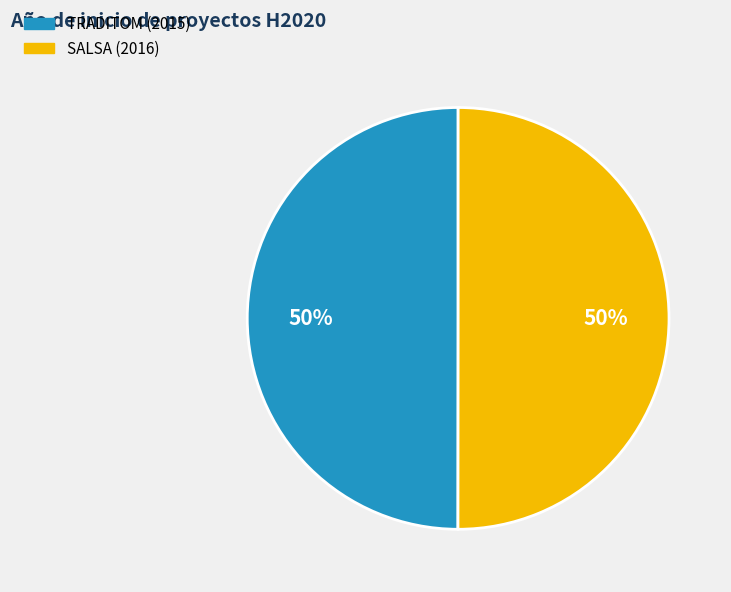

Do TRADITOM (2015) and SALSA (2016) together represent more than half of the pie?

Yes